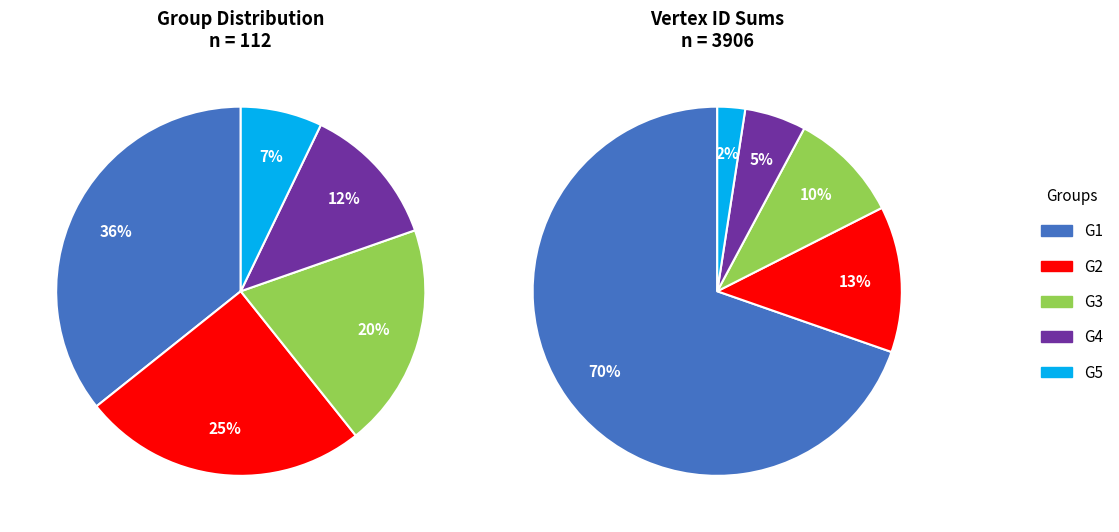

What is the largest slice in the pie chart?

G1